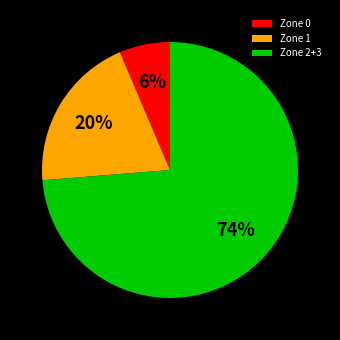

To the nearest percent, what is the combined percentage of Zone 0 and Zone 1?

26%